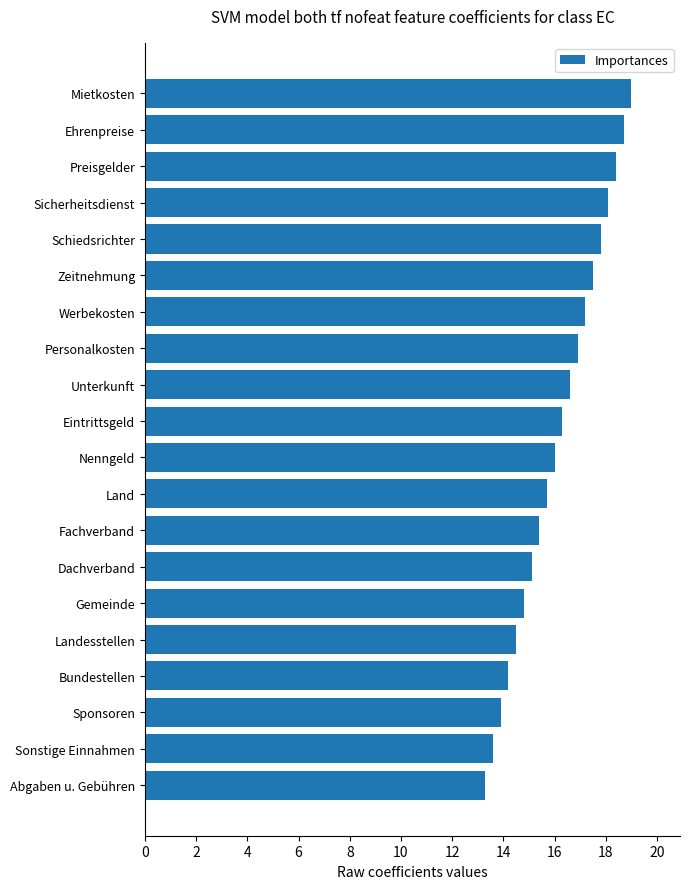

Approximately how many times larger is the value at Nenngeld compared to Zeitnehmung?

0.9